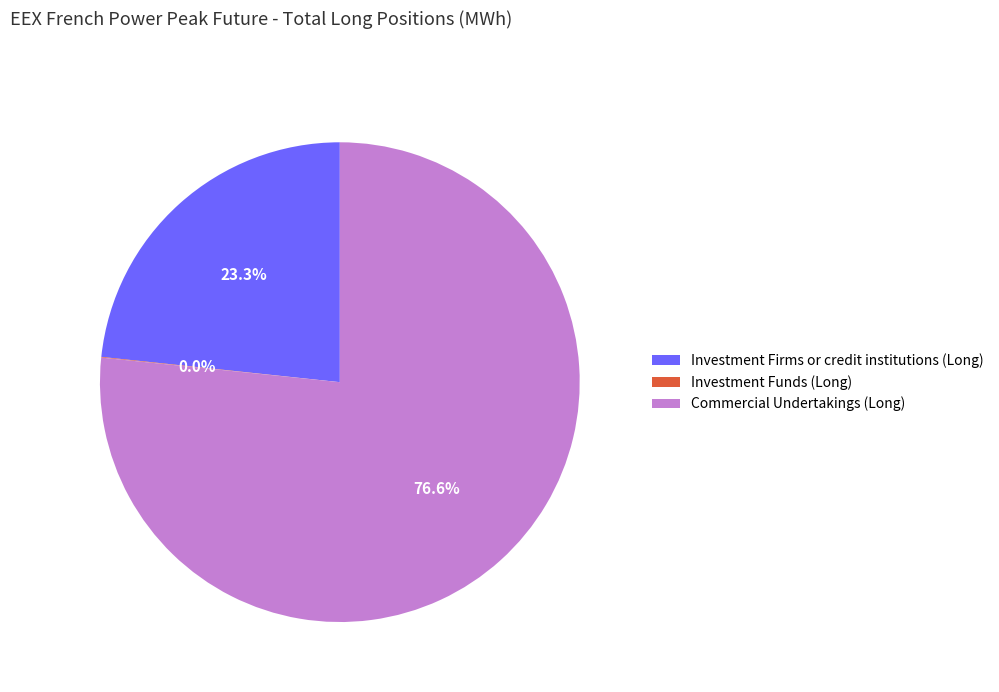

To the nearest percent, what portion does Commercial Undertakings (Long) represent?

77%